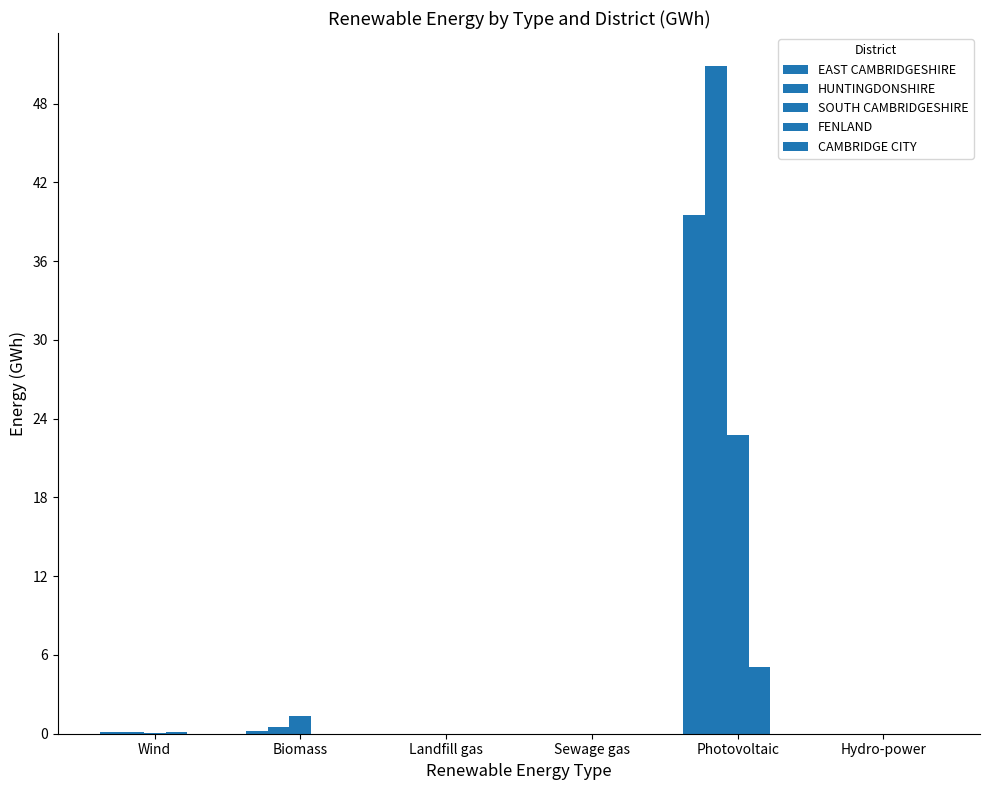

How many distinct data groups are displayed?

5